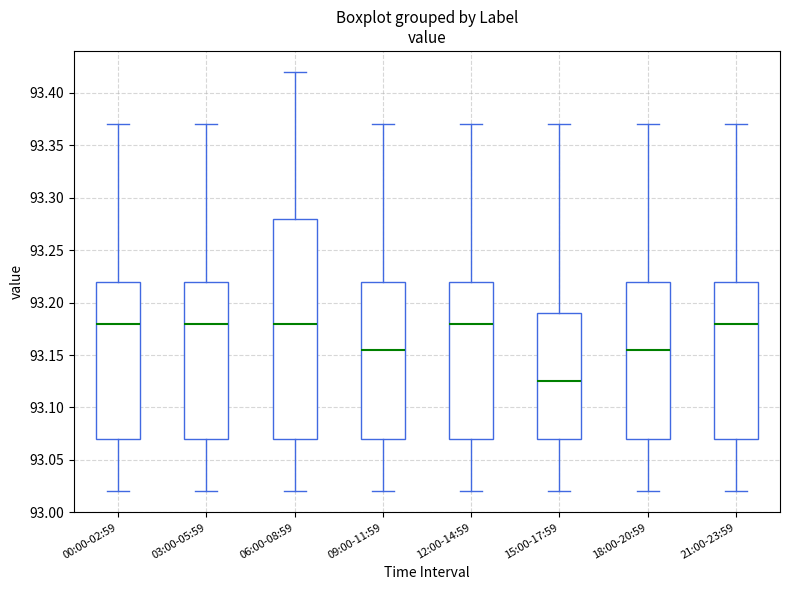

Reading left to right, transcribe this box plot: for each box, give where its median line is, the range the box spans, and where its two whiskers end, as read against the y-axis. The values are not printed on the chart, so give them approximately, as read against the axis.

00:00-02:59: median 93.180, box 93.070 to 93.220, whiskers 93.020 to 93.370
03:00-05:59: median 93.180, box 93.070 to 93.220, whiskers 93.020 to 93.370
06:00-08:59: median 93.180, box 93.070 to 93.280, whiskers 93.020 to 93.420
09:00-11:59: median 93.155, box 93.070 to 93.220, whiskers 93.020 to 93.370
12:00-14:59: median 93.180, box 93.070 to 93.220, whiskers 93.020 to 93.370
15:00-17:59: median 93.125, box 93.070 to 93.190, whiskers 93.020 to 93.370
18:00-20:59: median 93.155, box 93.070 to 93.220, whiskers 93.020 to 93.370
21:00-23:59: median 93.180, box 93.070 to 93.220, whiskers 93.020 to 93.370